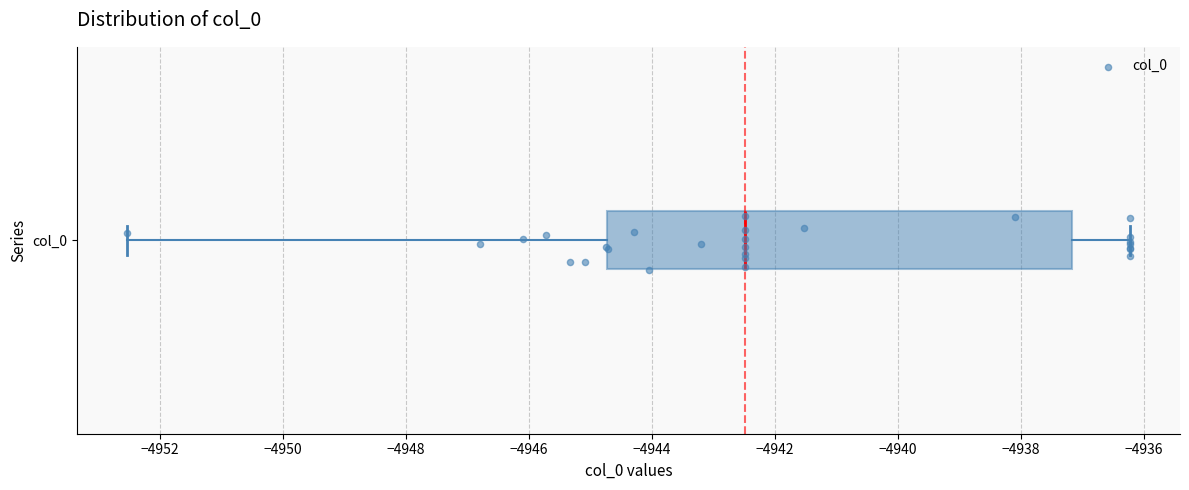

Transcribe this box plot: give where the median line is, the range the box spans, and where the two whiskers end, as read against the x-axis. The values are not printed on the chart, so give them approximately, as read against the axis.

median -4942.4, box -4944.8 to -4937.2, whiskers -4952.6 to -4936.2